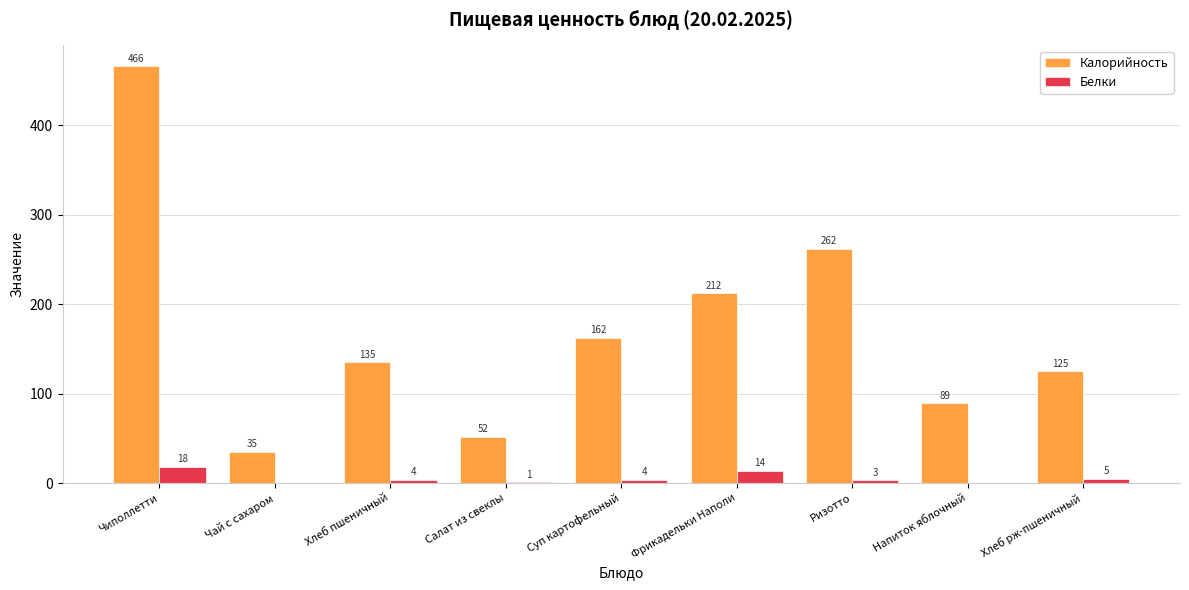

Is the value of Белки at Салат из свеклы greater than the value of Калорийность at Фрикадельки Наполи?

No